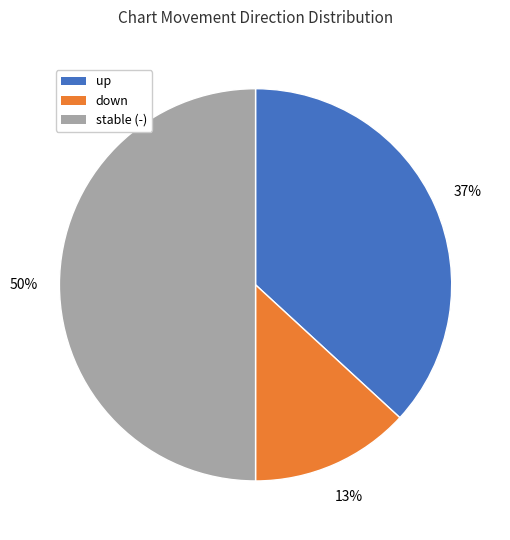

Rank the categories by value from lowest to highest.

down, up, stable (-)